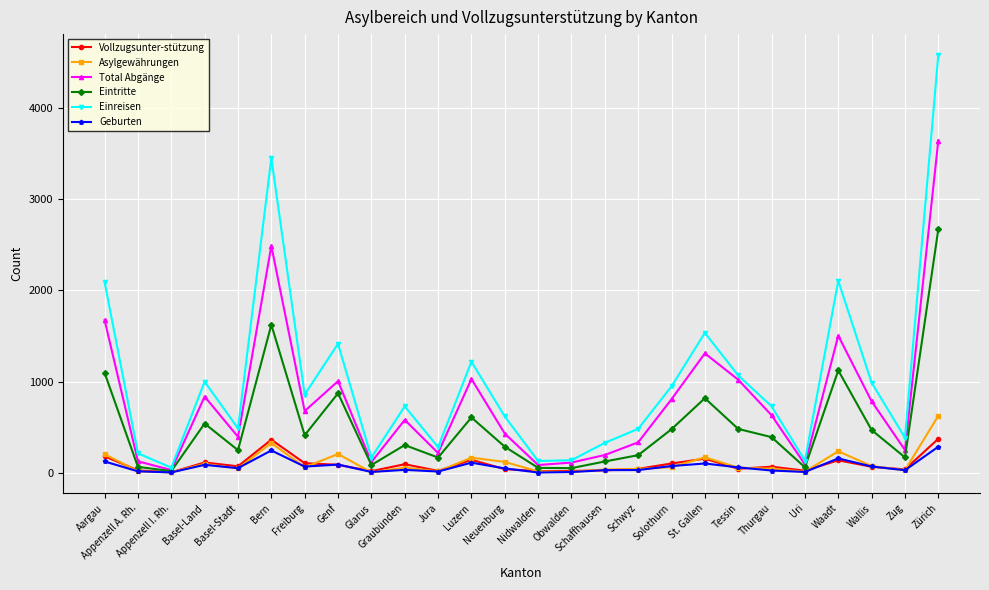

How many lines are shown in the chart?

6